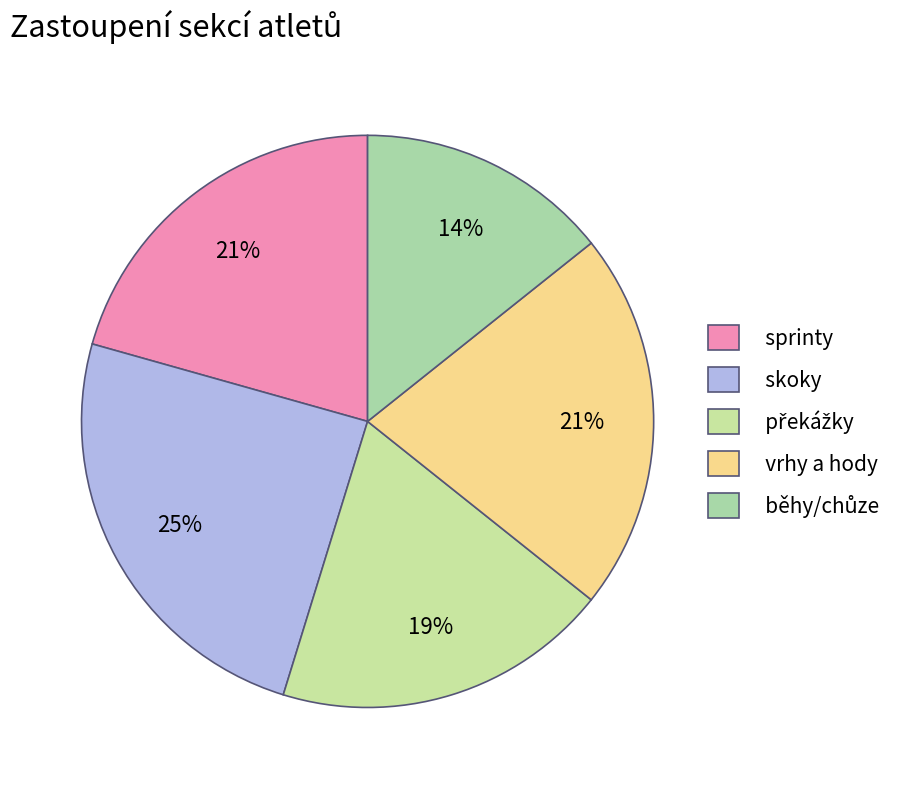

Is there any slice that represents more than half of the pie?

No